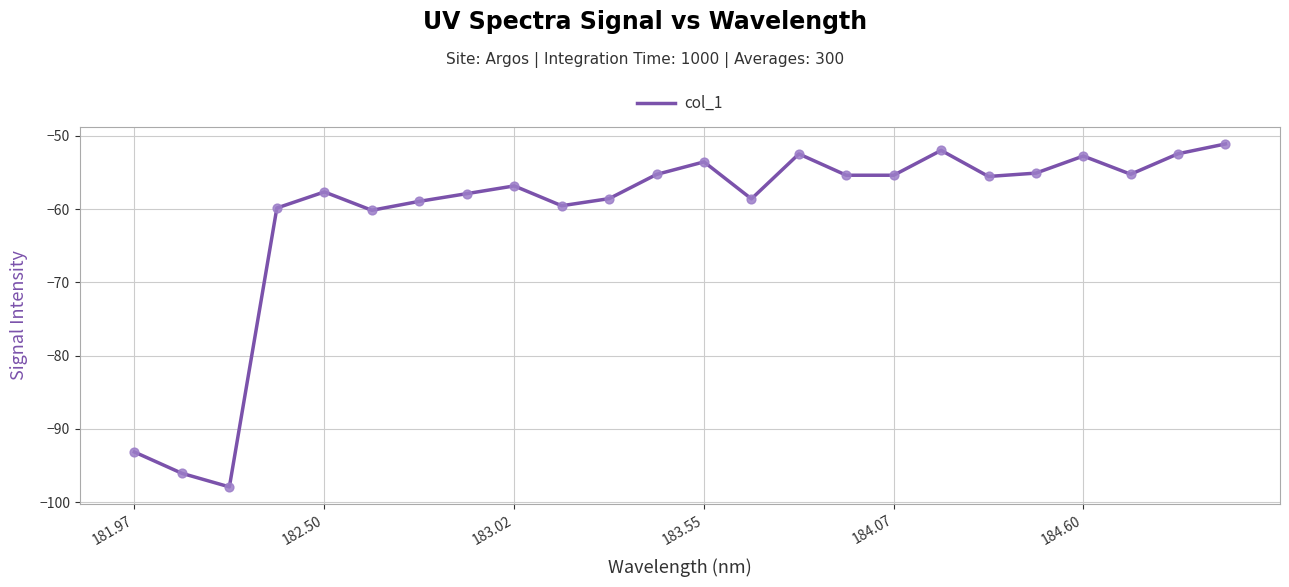

What is the minimum value shown in the chart?

-97.9